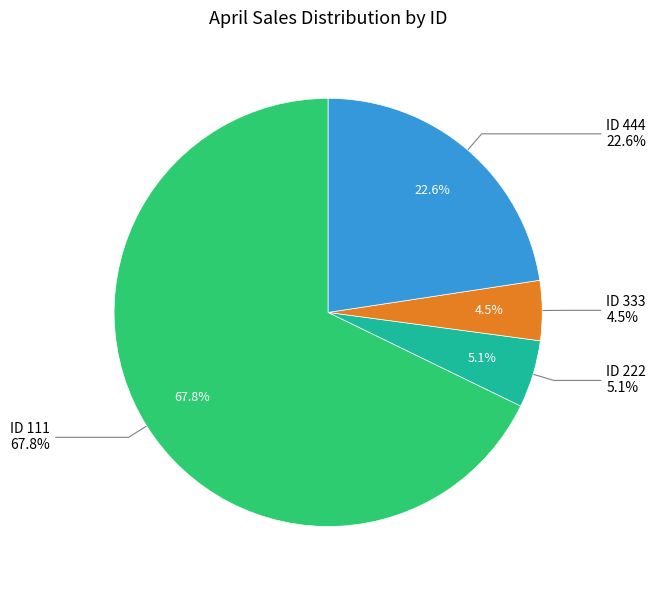

Between 444 and 222, which is larger?

444